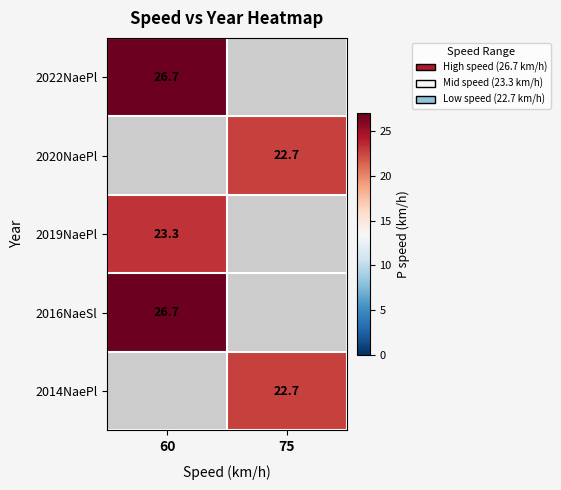

At how many categories does at least one series exceed 24?

1